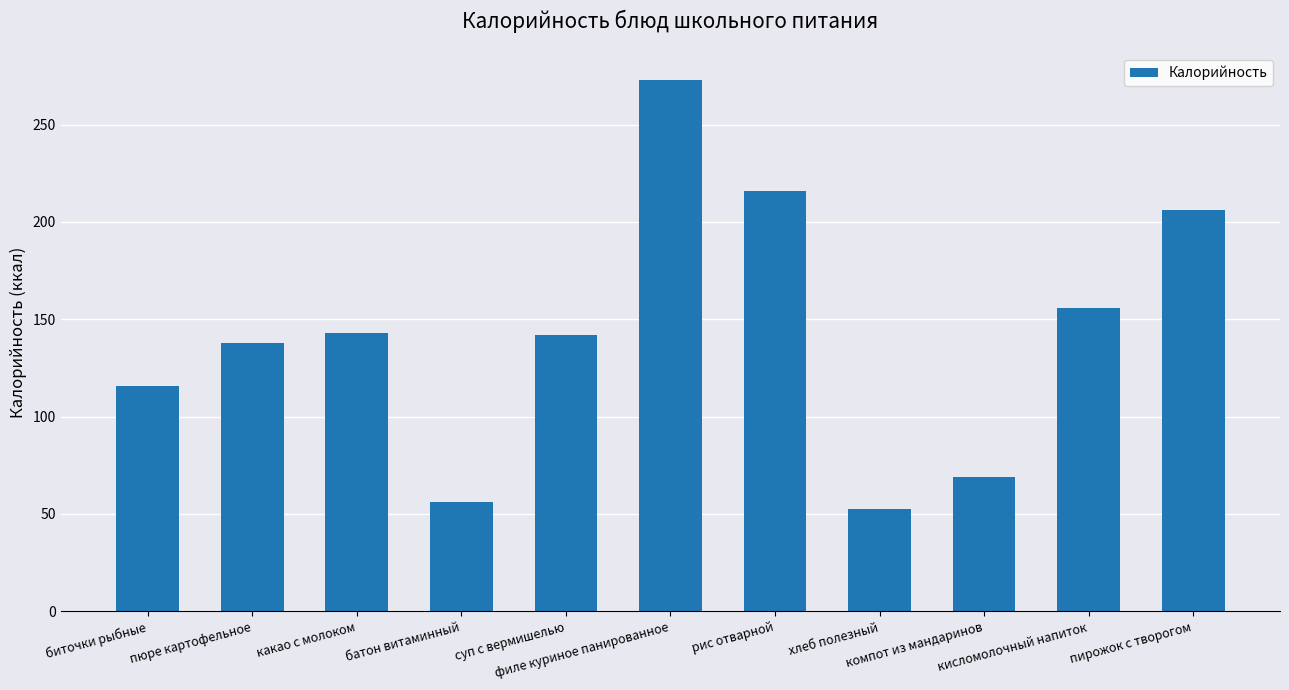

What is the average value?

142.5